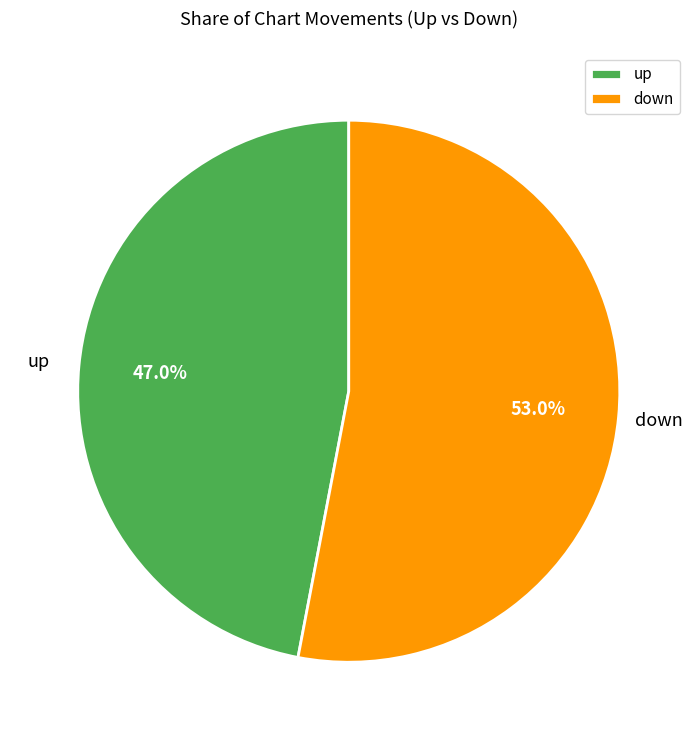

What is the smallest slice in the pie chart?

up